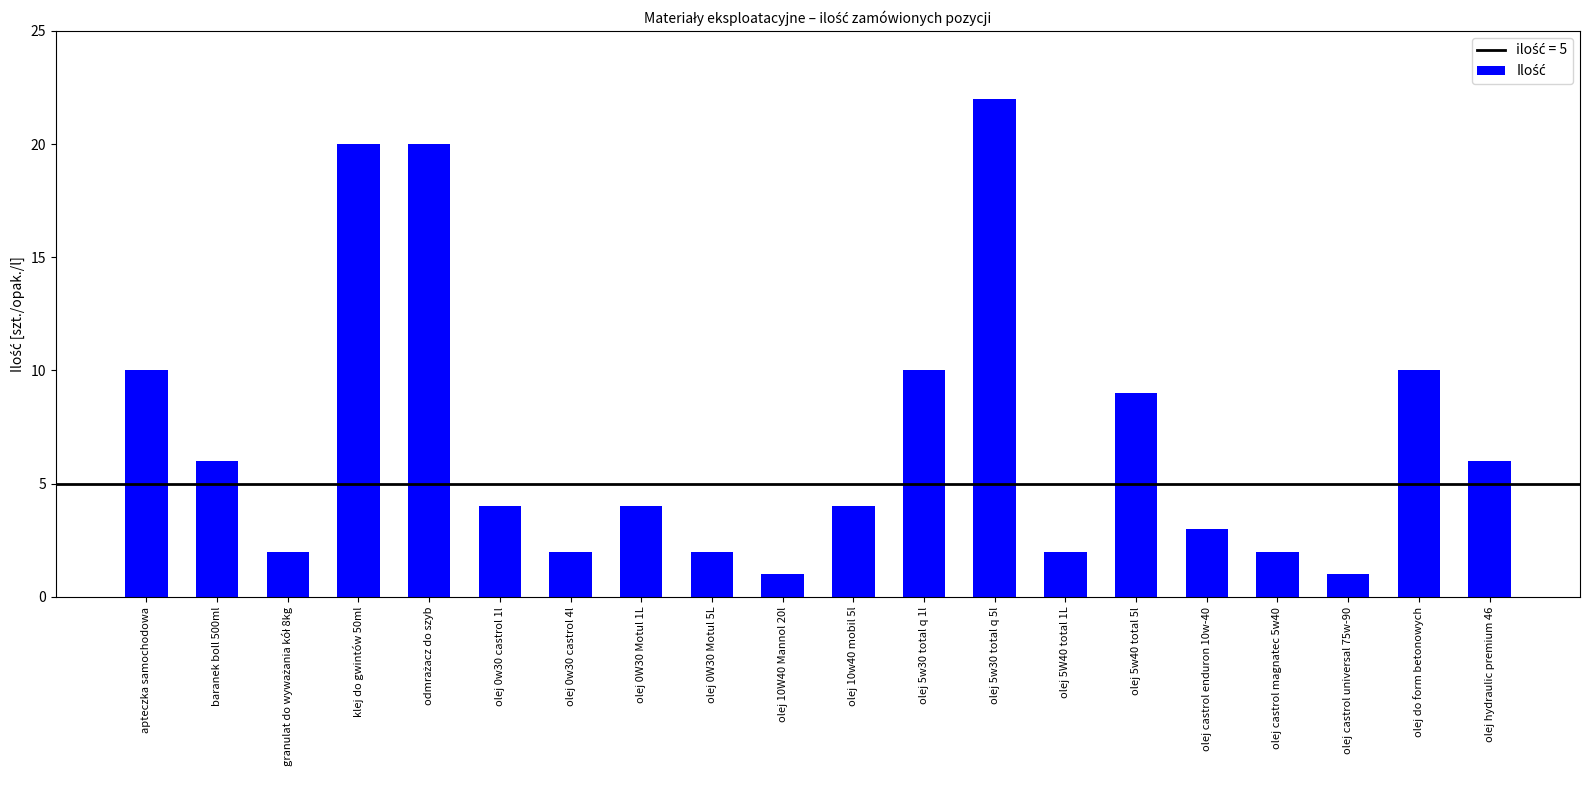

What is the label of the 19th bar from the right?

baranek boll 500ml